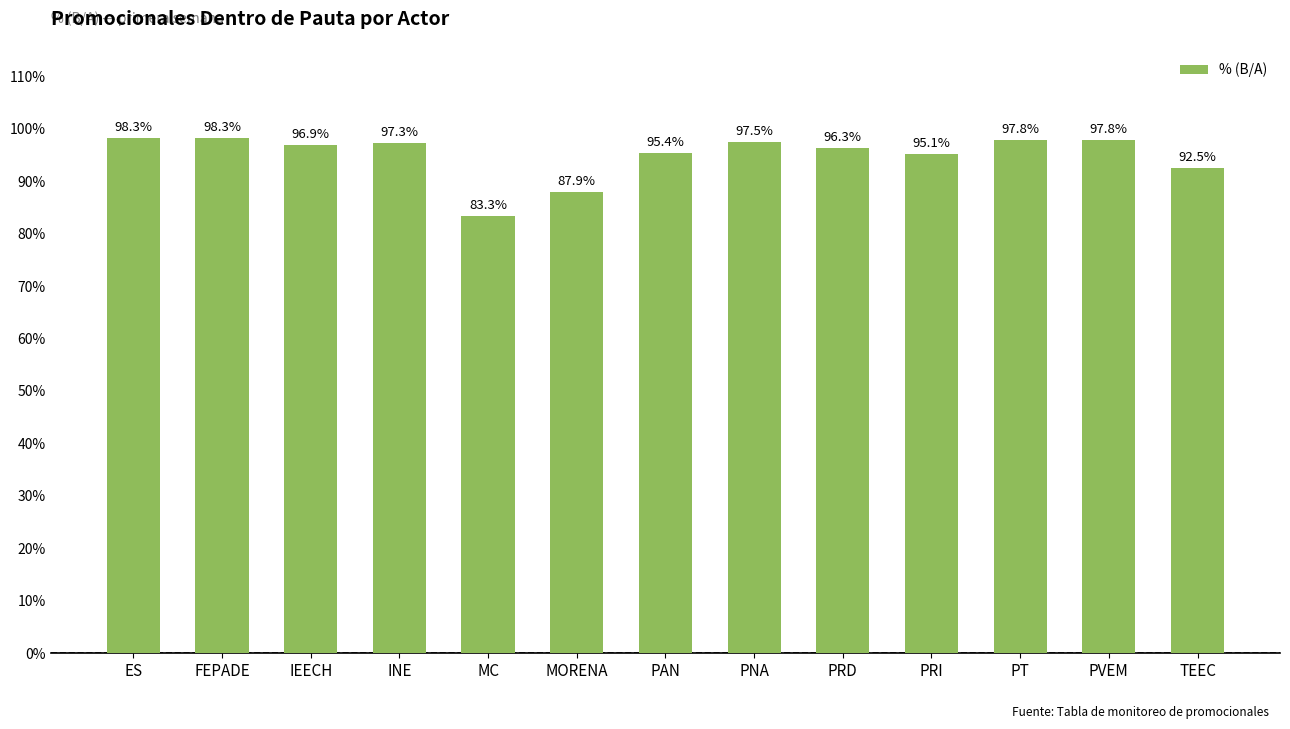

What is the smallest value displayed?

83.3